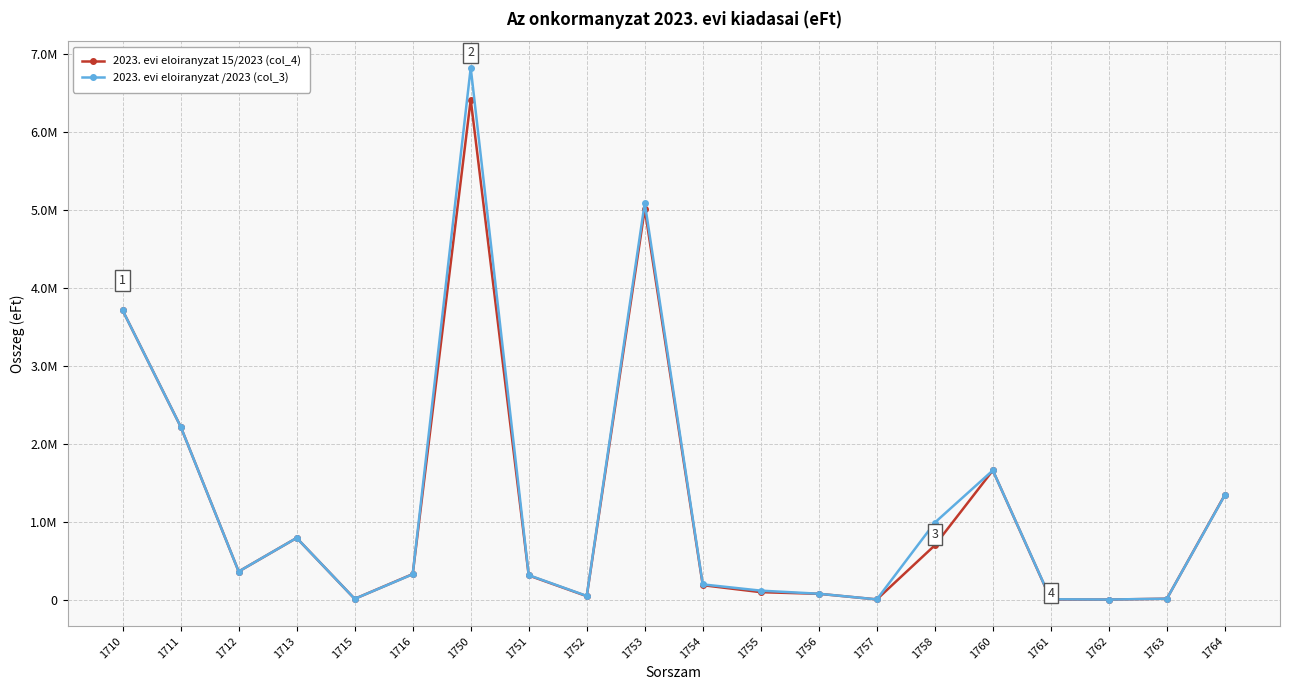

Reading left to right, list all the values displayed in this chart.

2023. evi eloiranyzat 15/2023 (col_4): 3711226	2219660	360192	790969	9341	327064	6417123	309758	43925	5010761	184886	94980	74067	2286	696460	1657749	441	227	11114	1345144
2023. evi eloiranyzat /2023 (col_3): 3711226	2219660	360192	790969	9341	324813	6824336	313520	46636	5089403	194886	114645	75052	2286	987908	1657749	3997	699	11153	1341077